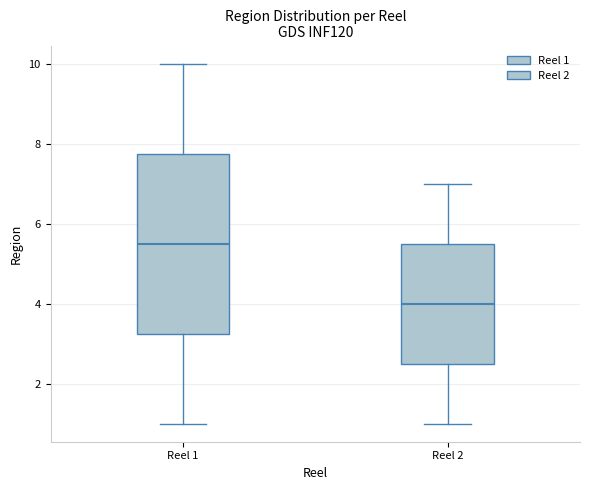

Which box is the tallest, from its lower edge to its upper edge?

Reel 1